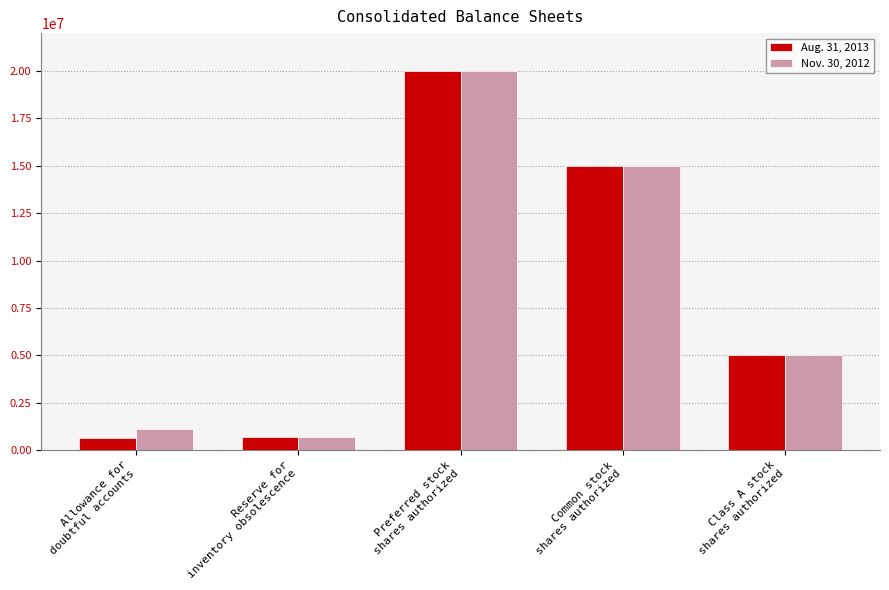

What is the sum of all Nov. 30, 2012 values?

41805170